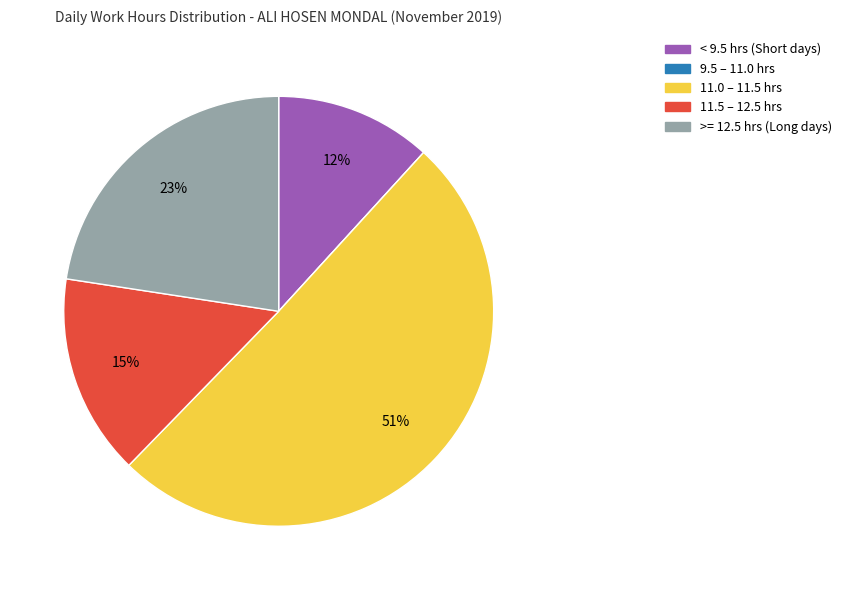

Does any single category account for the majority?

Yes